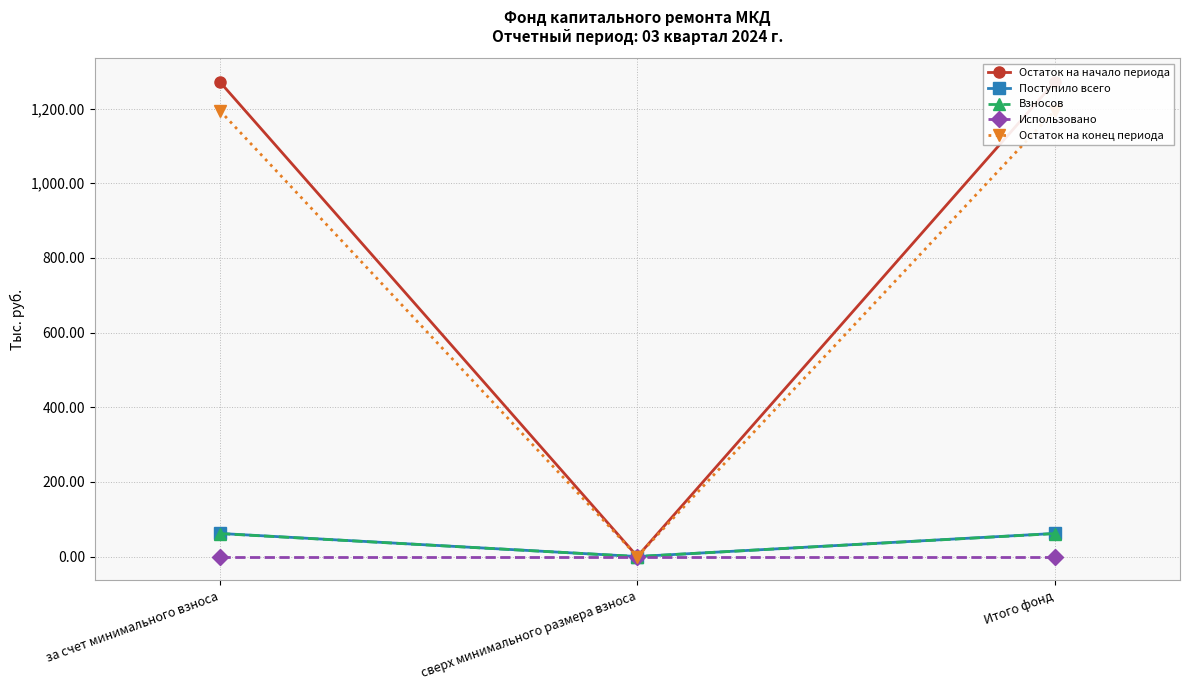

How many data points in Остаток на начало периода are less than 1271?

1